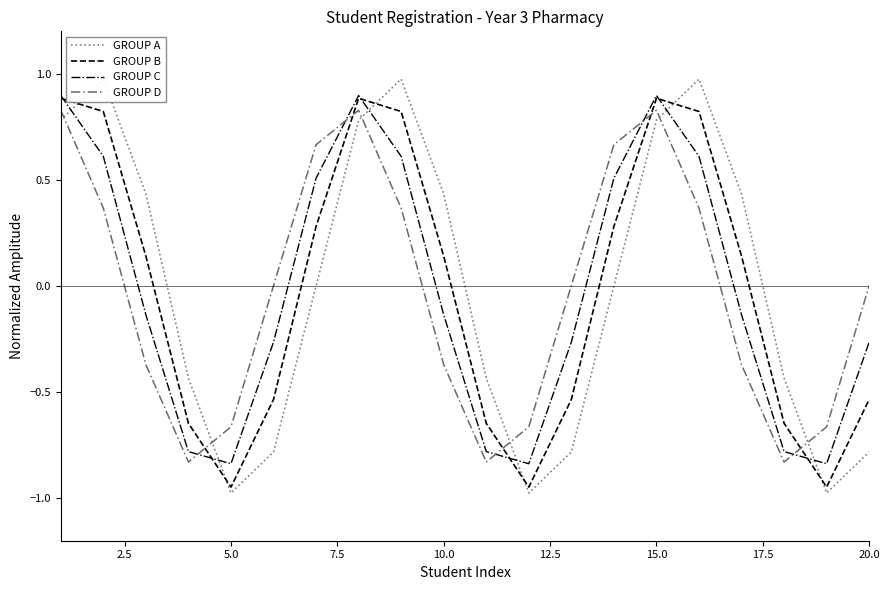

How many positive values does the GROUP B series have?

11